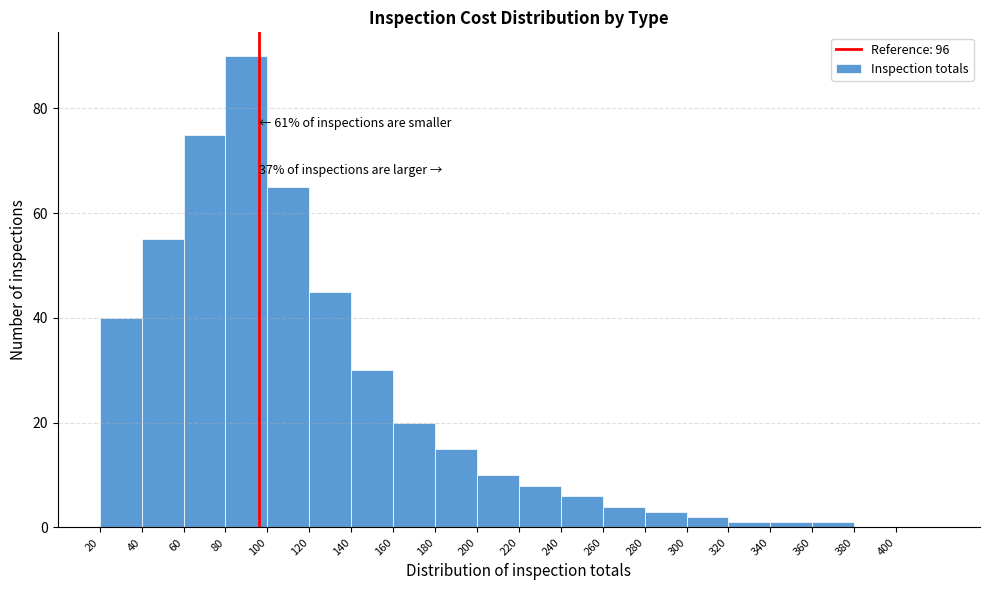

Which range on the x-axis has the tallest bar?

80 to 100